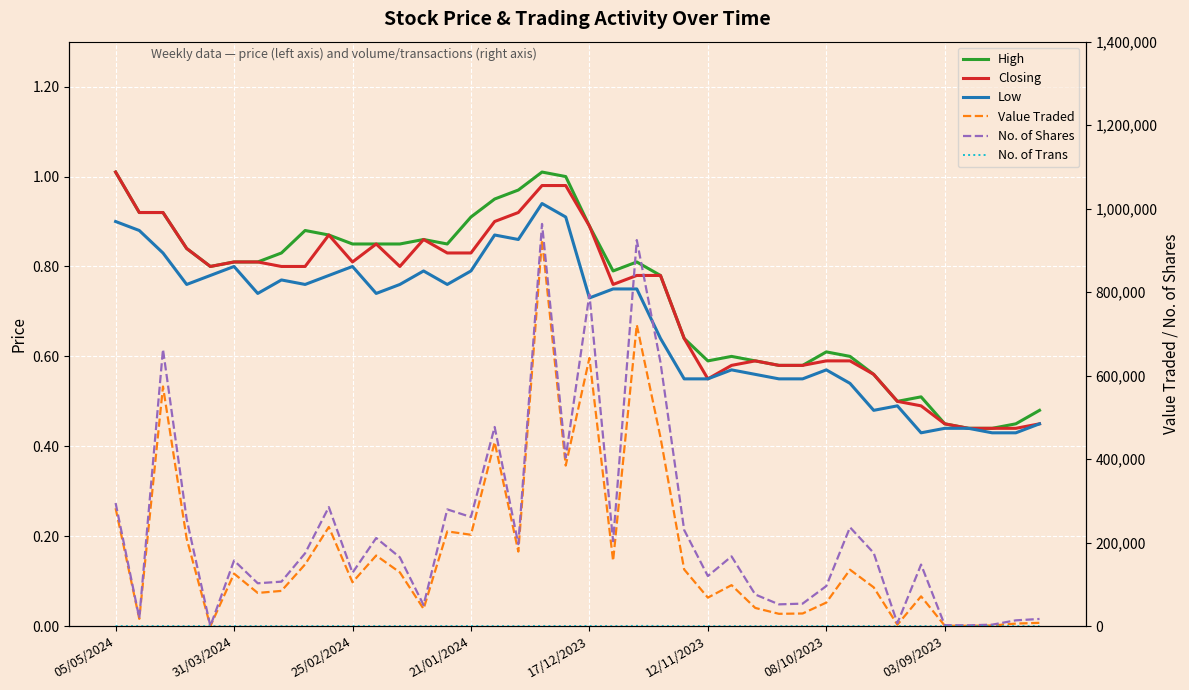

Between 12/11/2023 and 29, which series saw the biggest shift?

No. of Shares